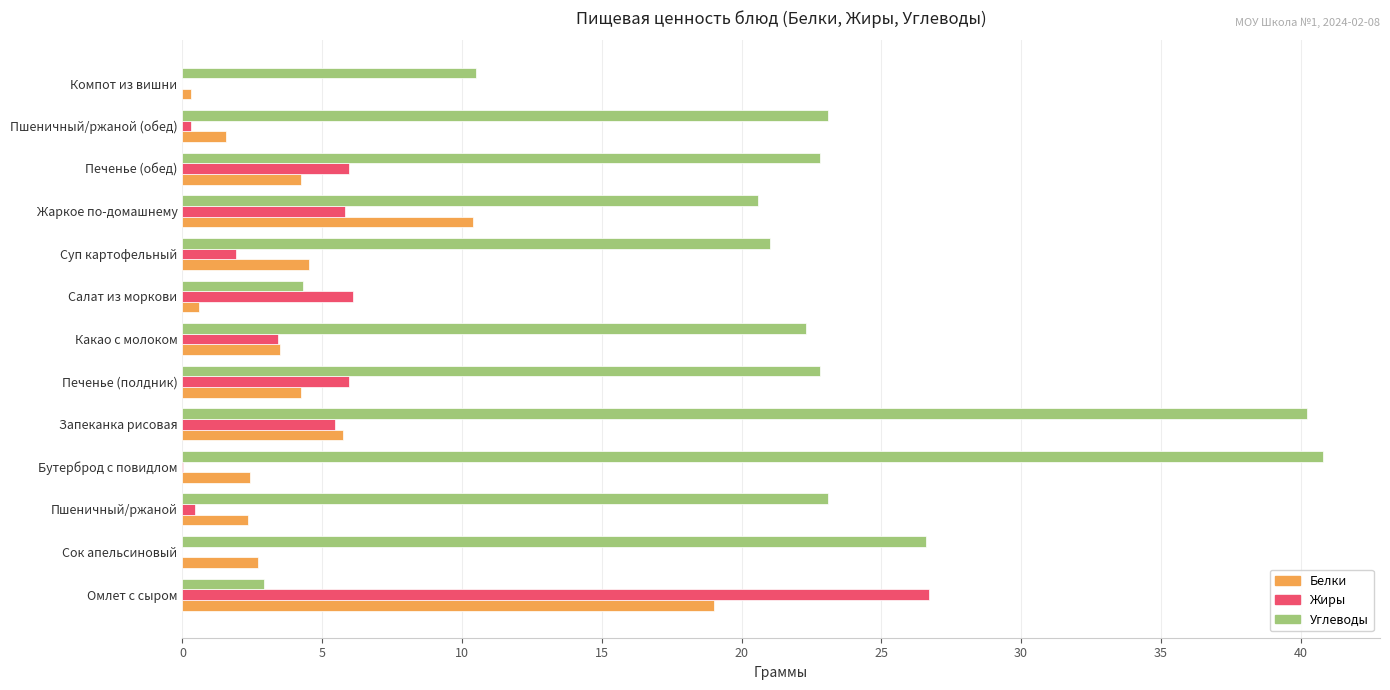

What is the approximate value of Углеводы at Сок апельсиновый?

26.6